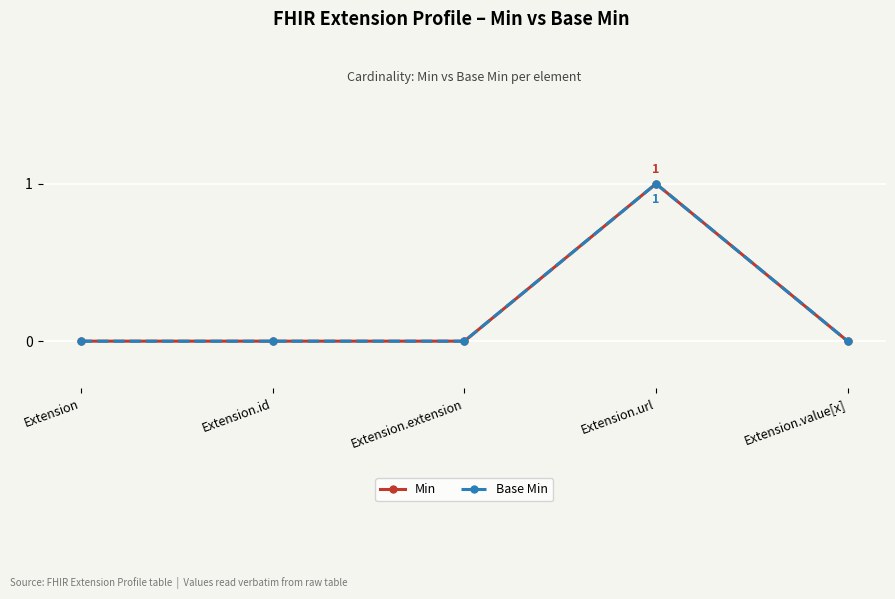

Which has a higher value, Extension.url or Extension?

Extension.url